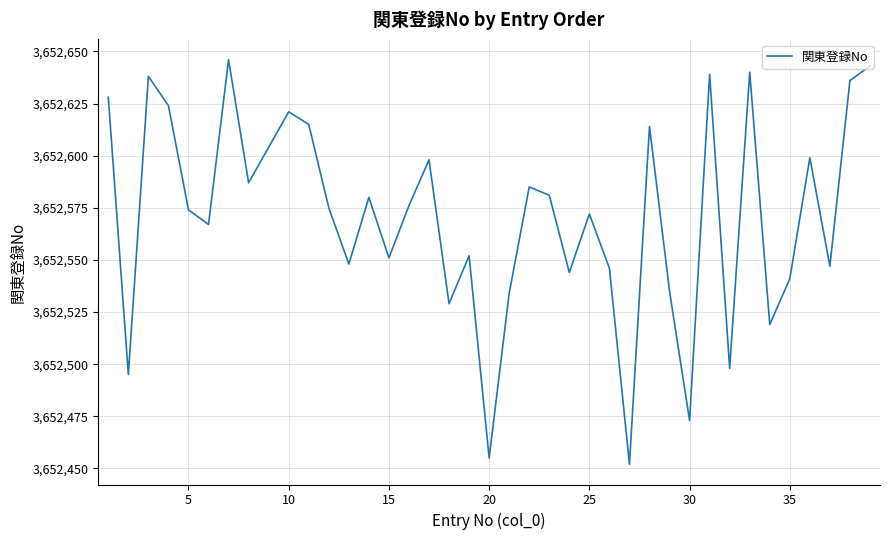

What is the greatest value displayed?

3652646